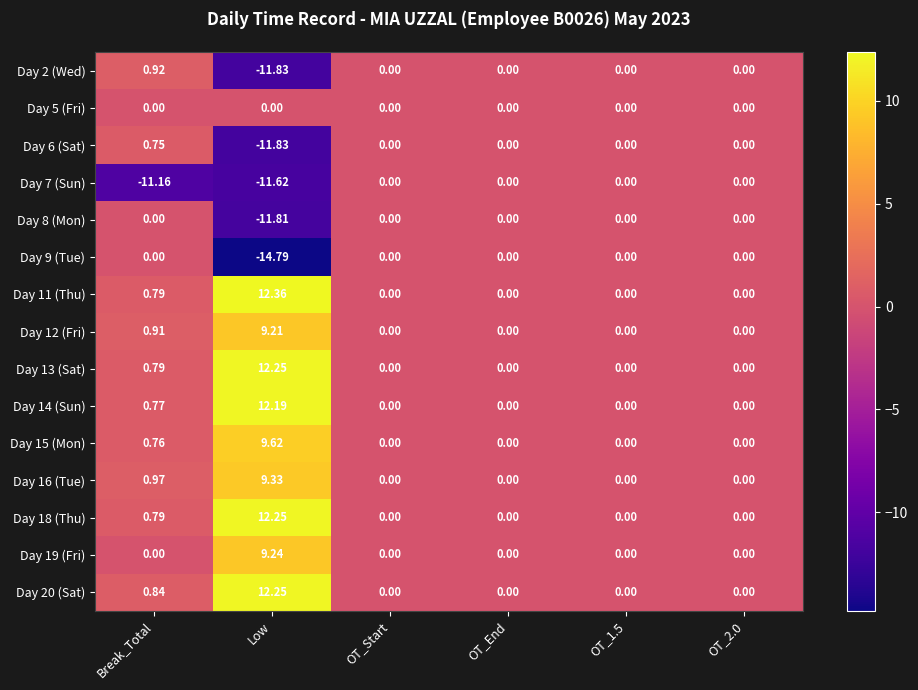

At which category does the chart reach its minimum across all series?

Low